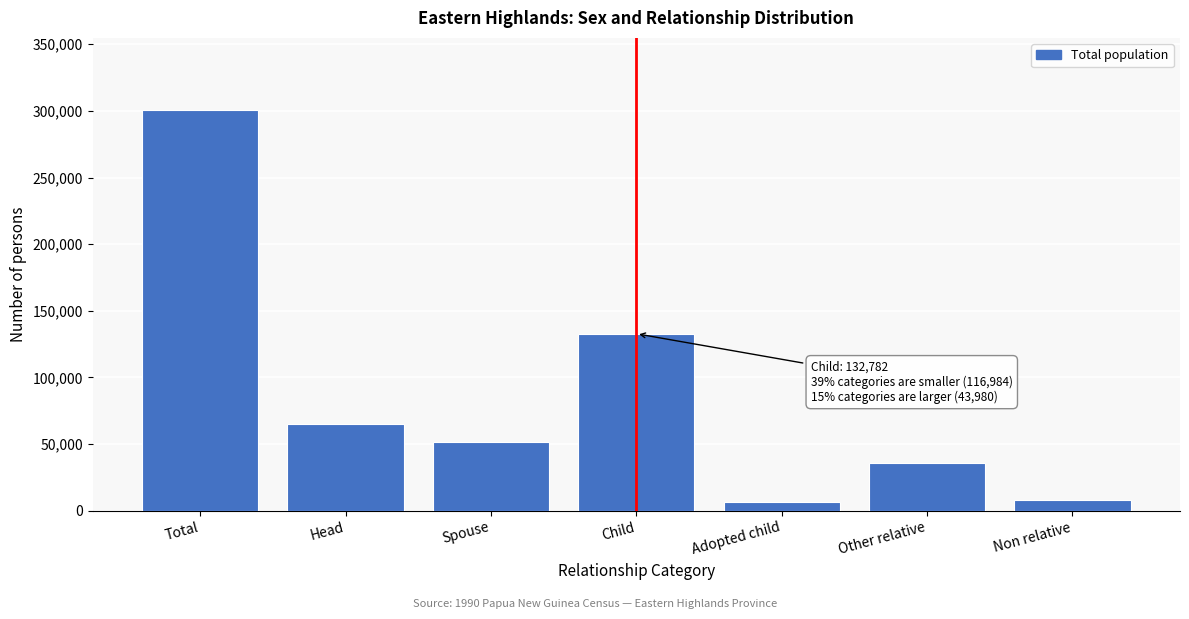

What is the difference between the second highest and second lowest values?

124463